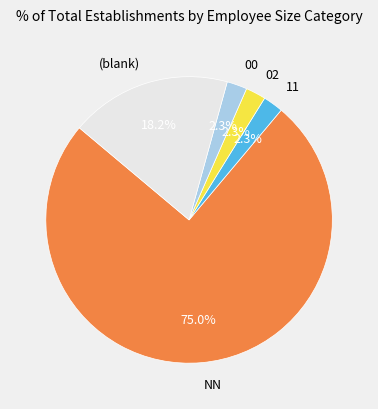

Is the sum of 02 and 11 greater than half?

No